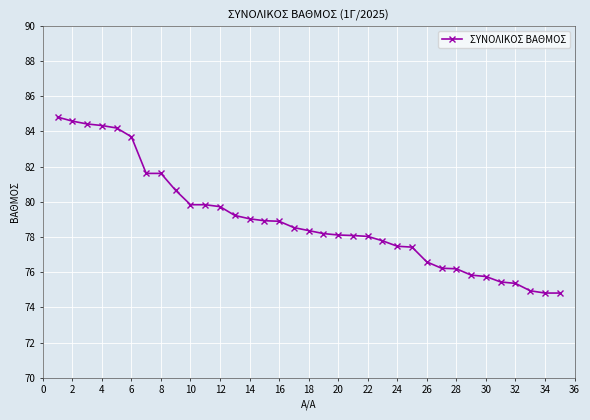

What is the greatest value displayed?

84.8